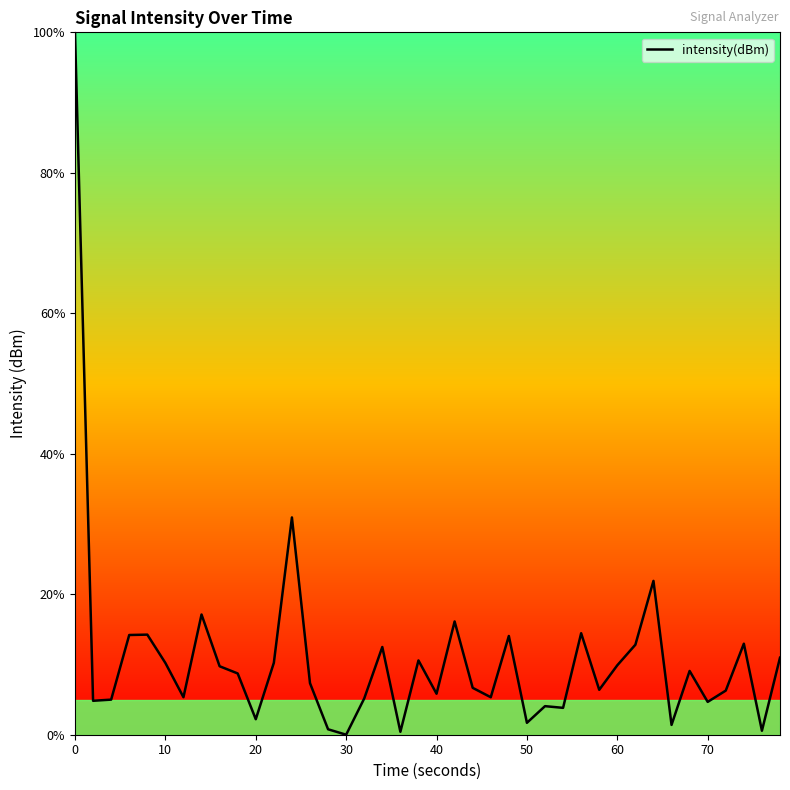

What is the difference between the maximum and minimum values?

100.0